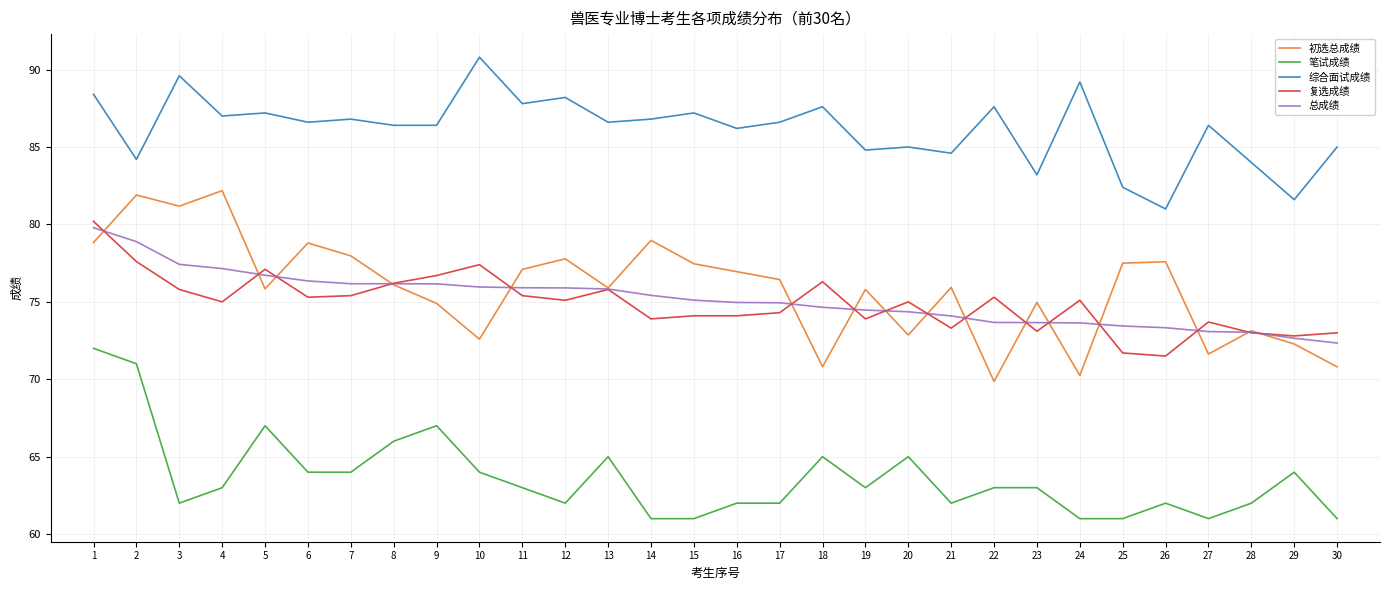

Which series has the largest total across all categories?

综合面试成绩